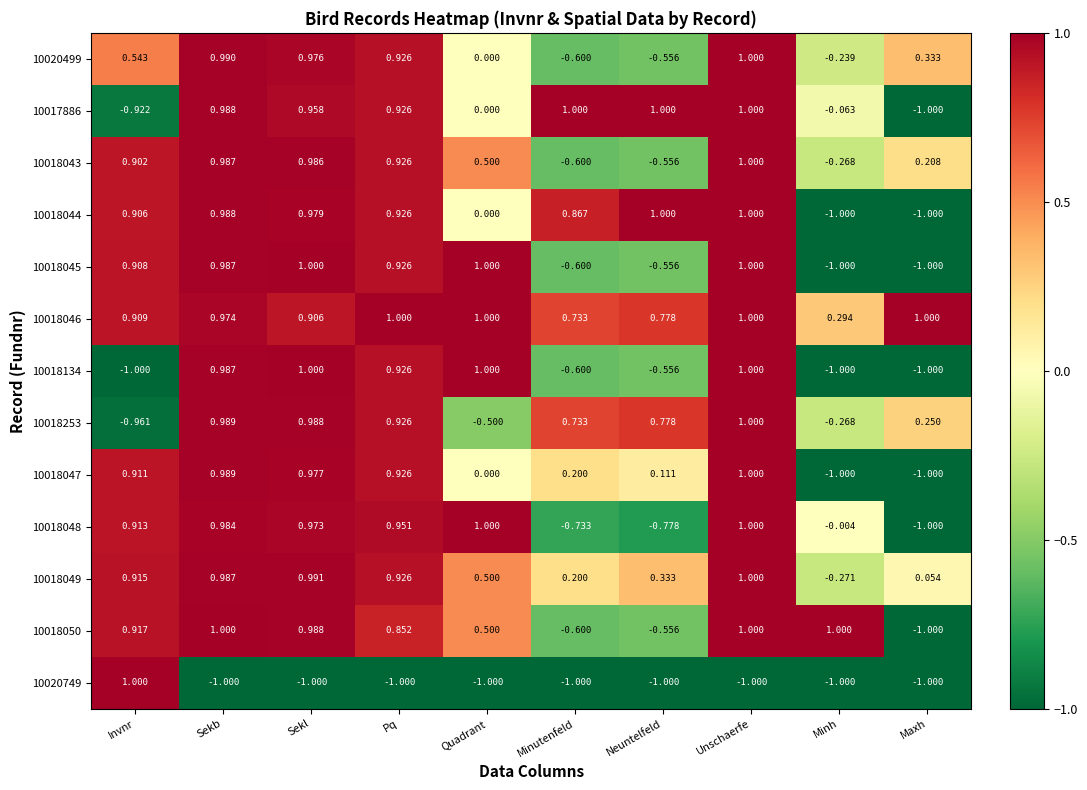

Count the number of categories in the chart.

10